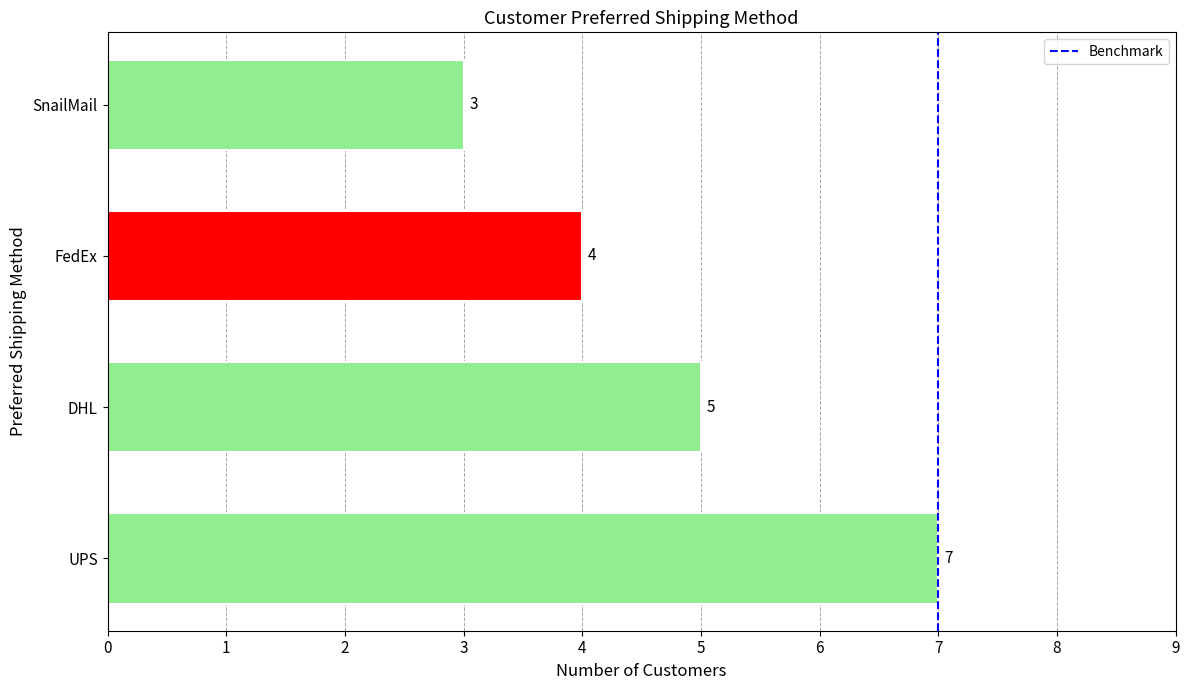

What is the difference between the second highest and minimum values?

2